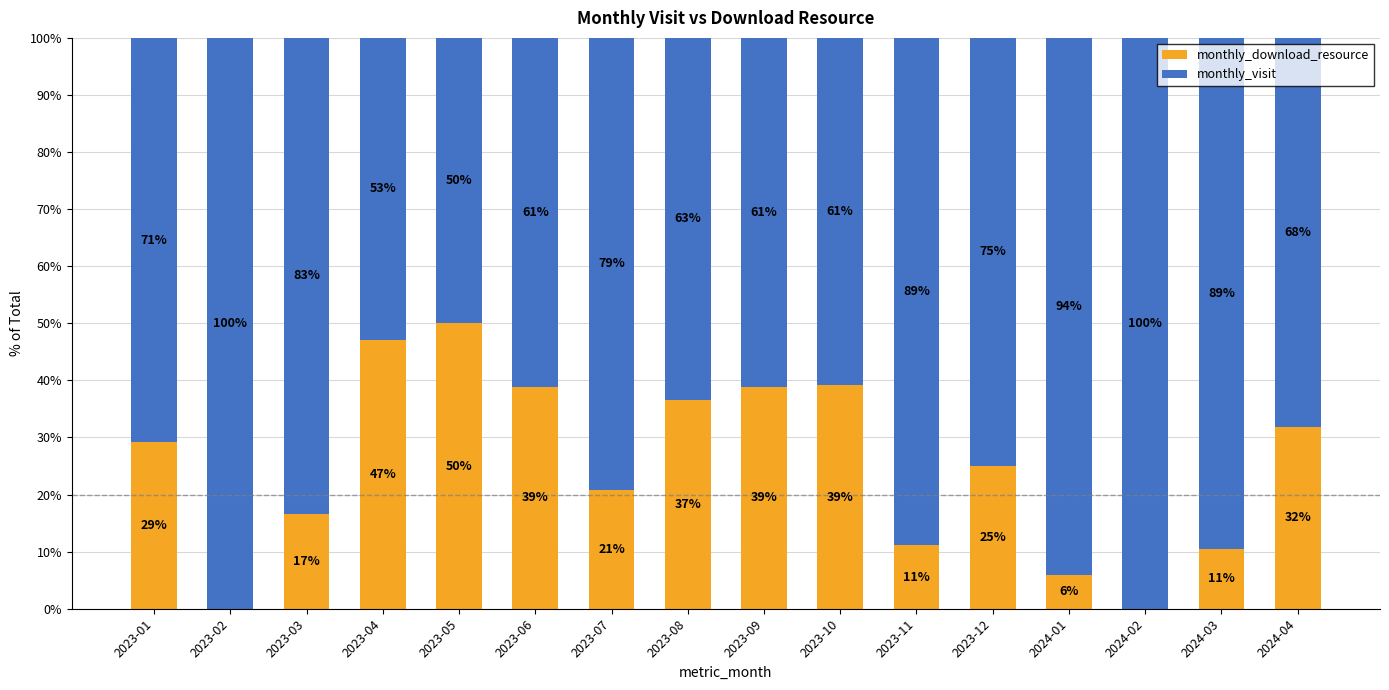

What is the highest value of the monthly_download_resource series?

50.0